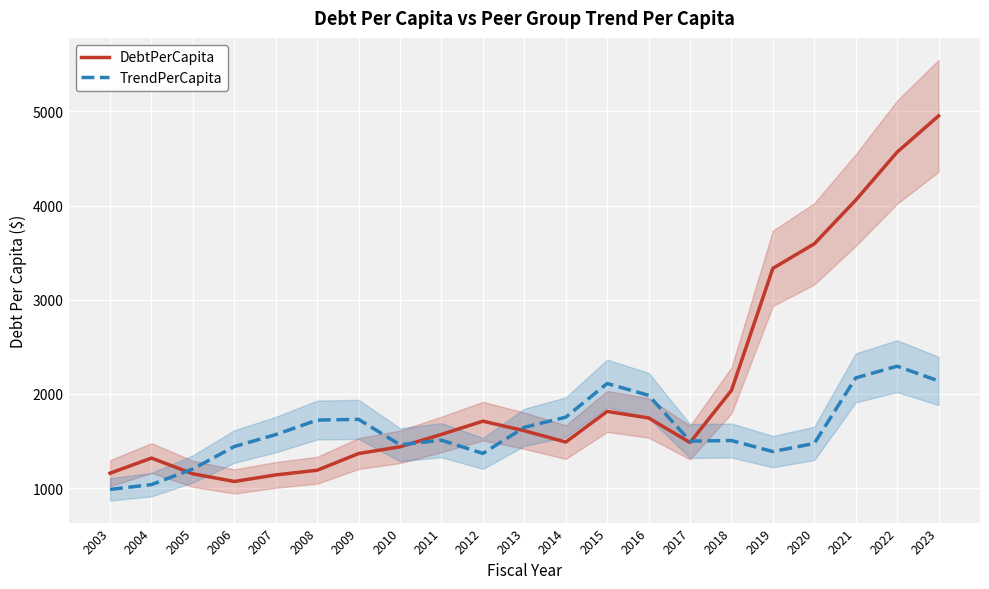

What is the difference between the maximum and second lowest values in the DebtPerCapita series?

3812.7